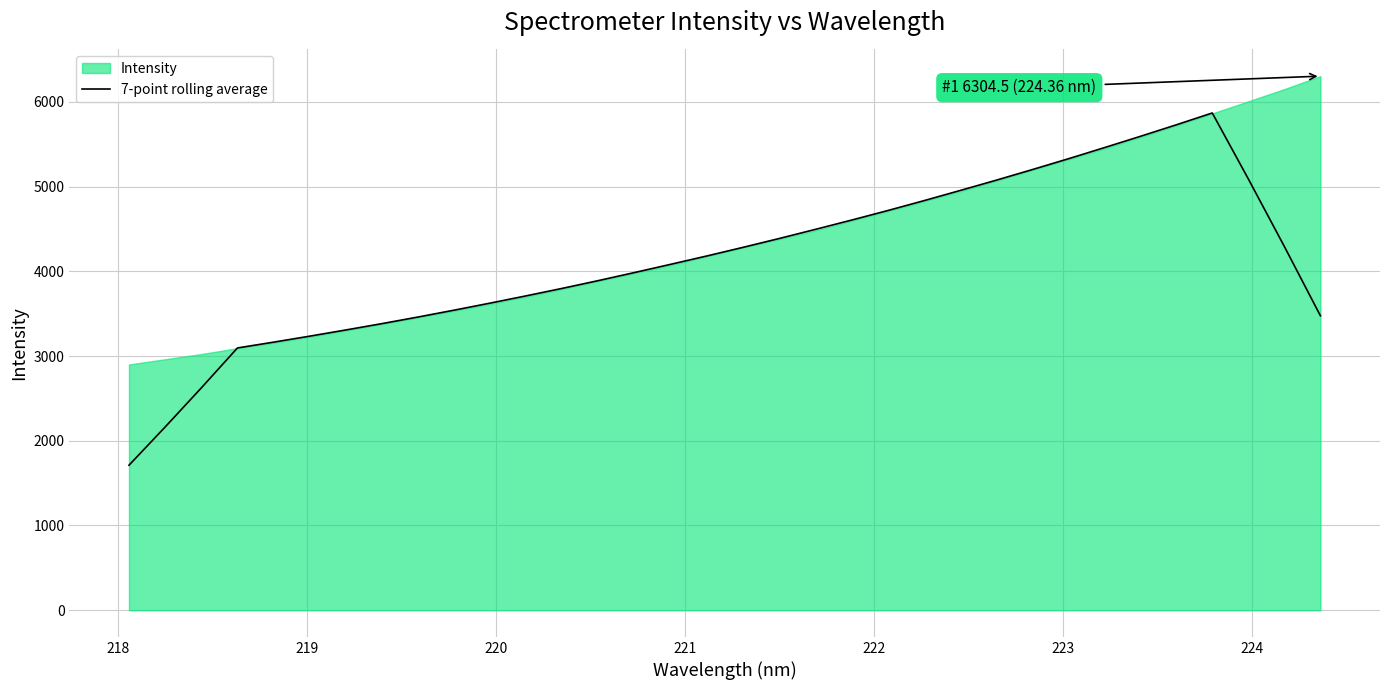

What is the maximum value for 7-point rolling average?

5869.7